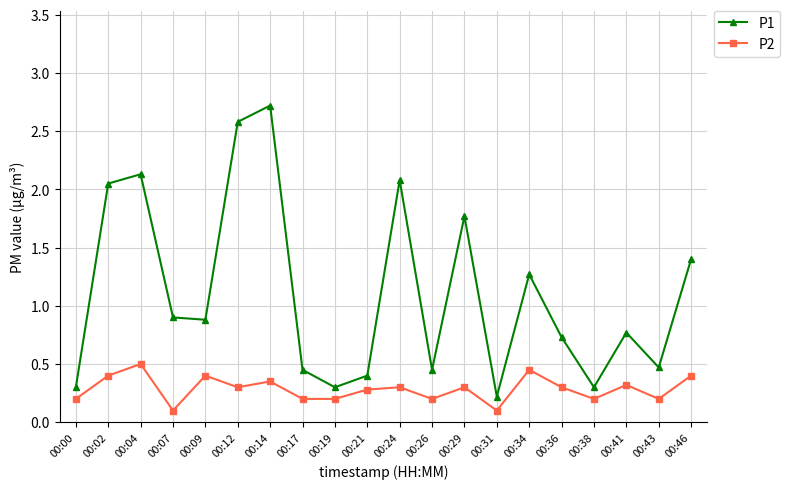

True or false: P2 and P1 cross at least once.

False